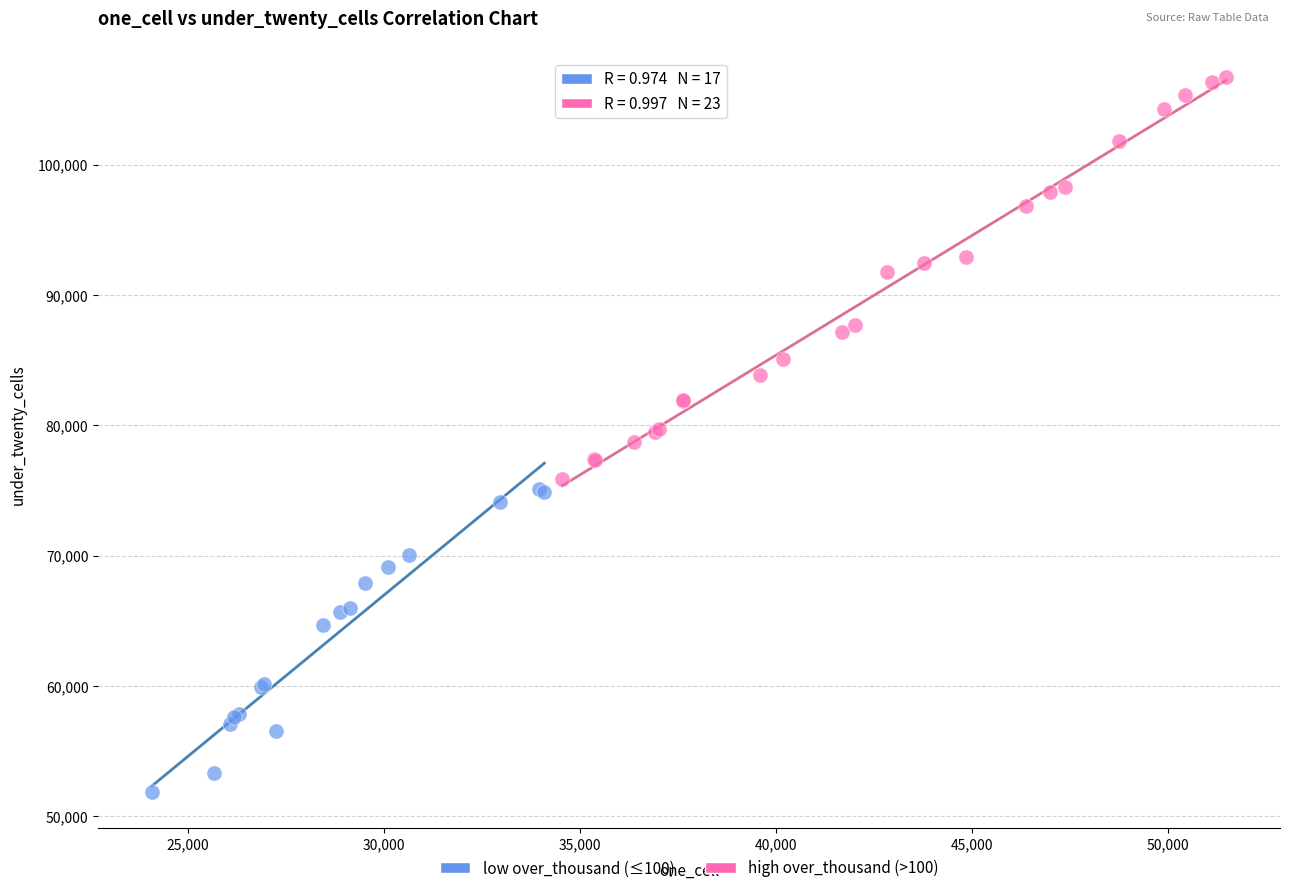

Which series contains the highest Y value?

high over_thousand (>100)